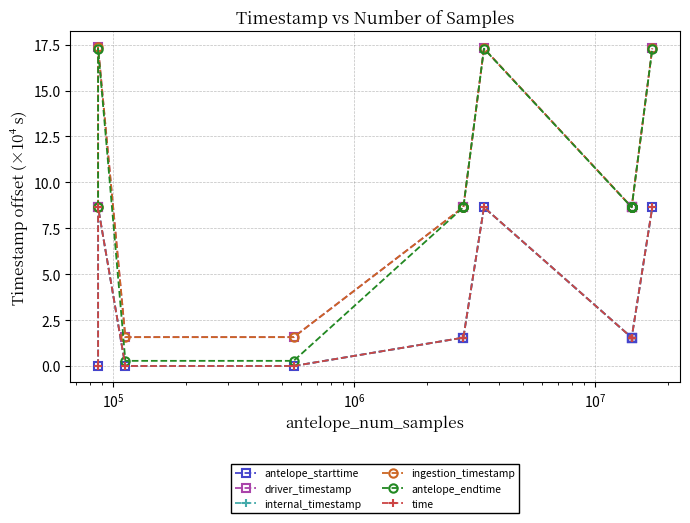

What is the maximum value shown in the chart?

17.4